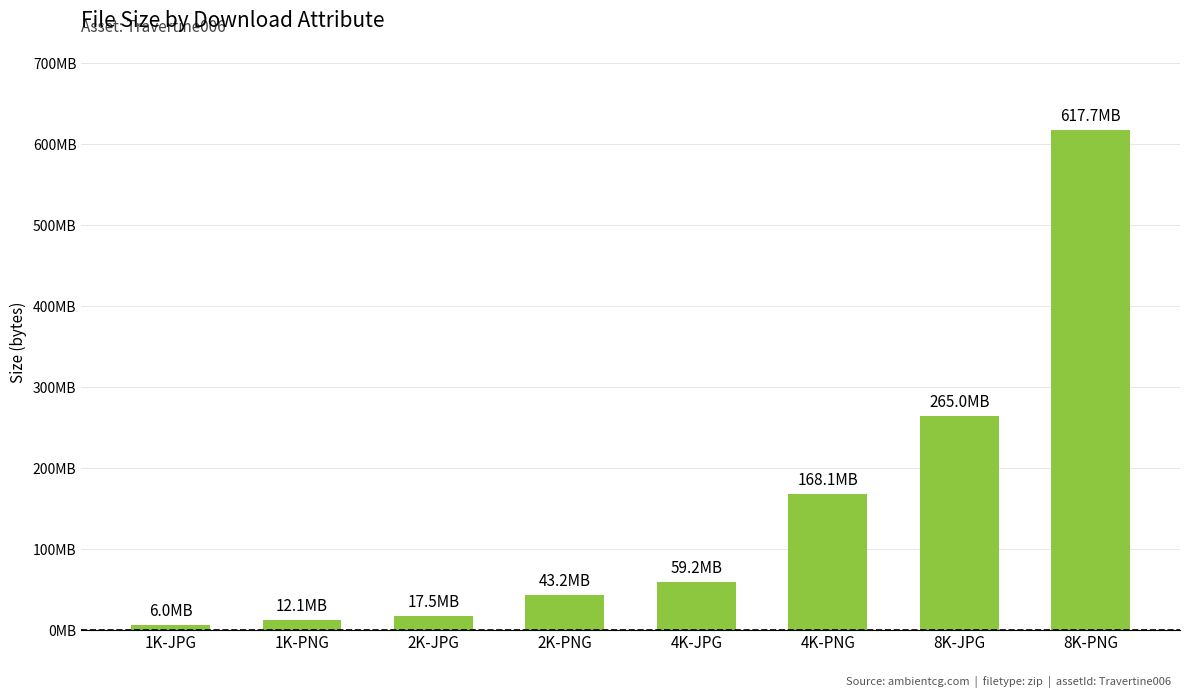

Does the chart contain any negative values?

No